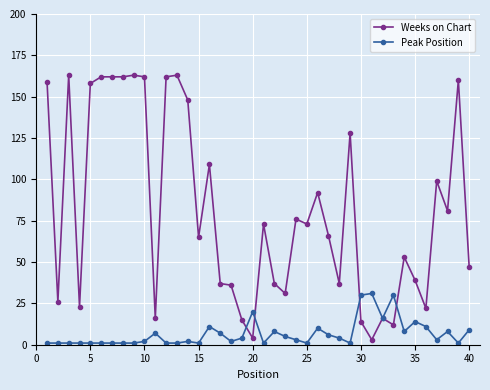

What is the maximum value shown in the chart?

163